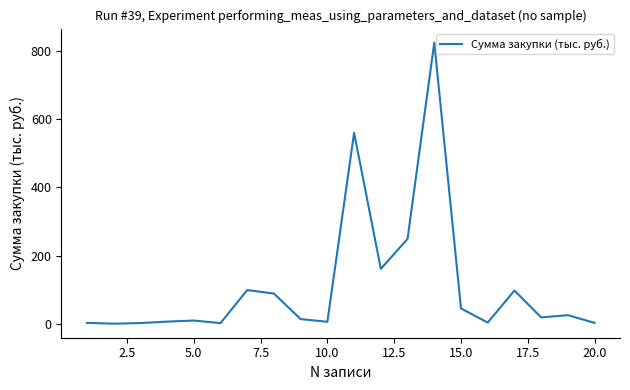

Does the chart display data point markers on the line(s)?

No